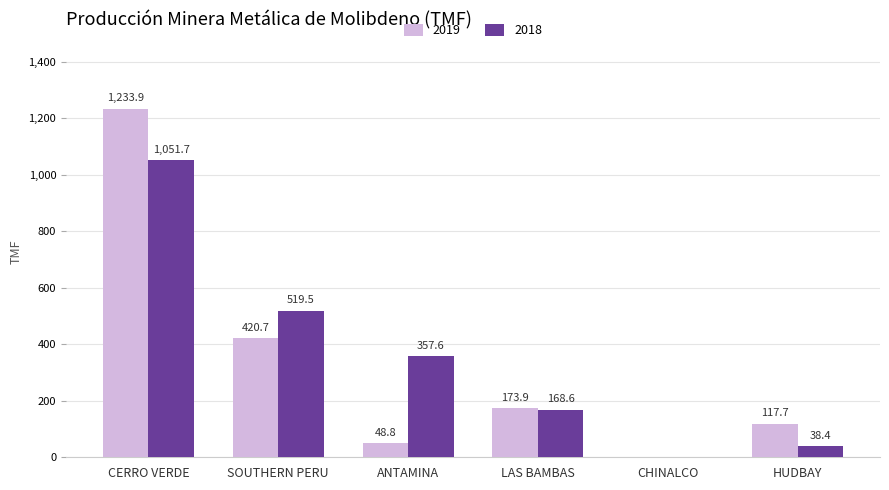

How many categories are shown in the chart?

6